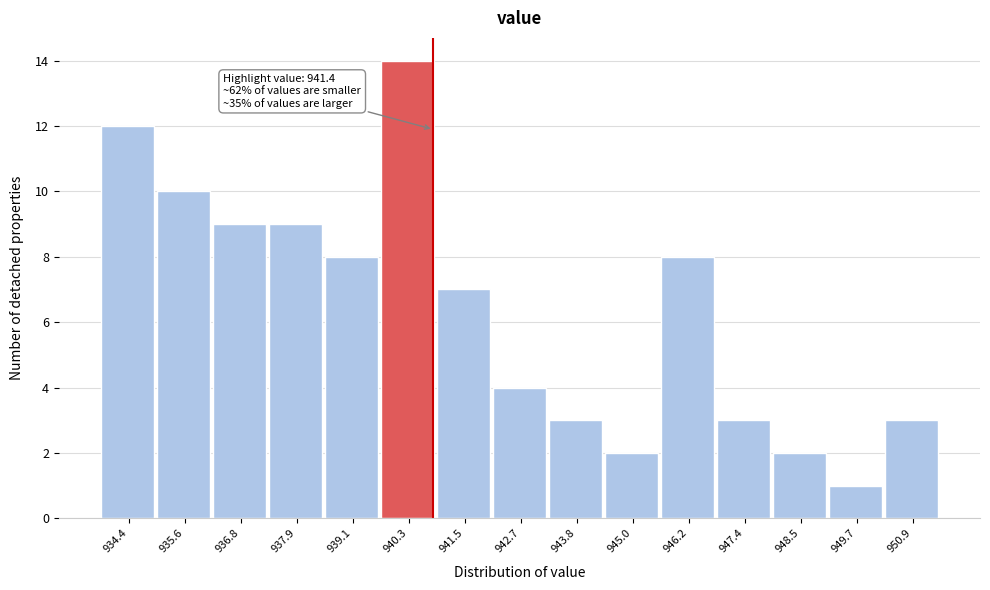

Reading left to right, list all the values displayed in this chart.

12	10	9	9	8	14	7	4	3	2	8	3	2	1	3